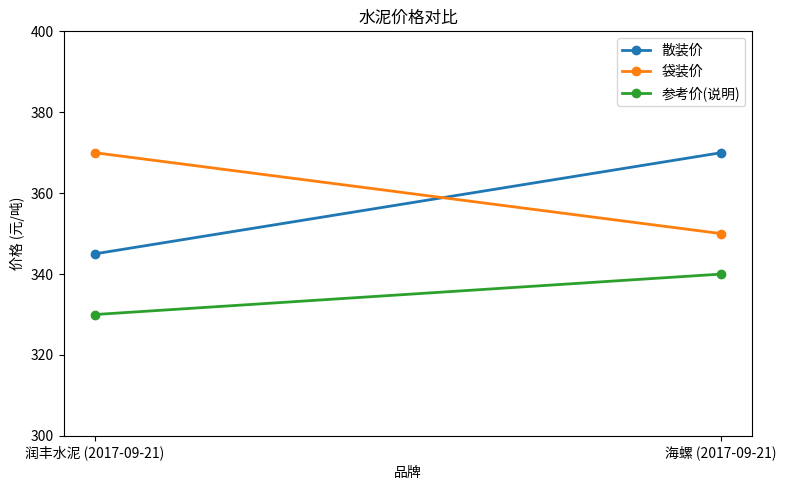

At how many categories does at least one series exceed 352?

2